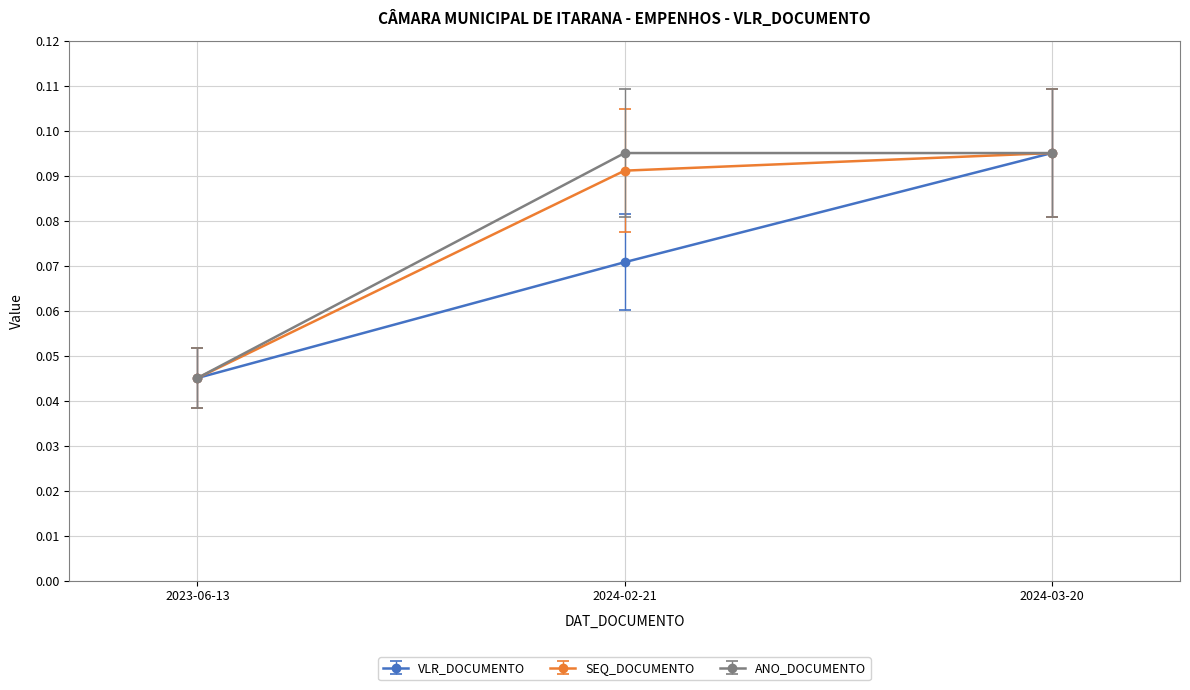

At how many categories does at least one series exceed 0?

3